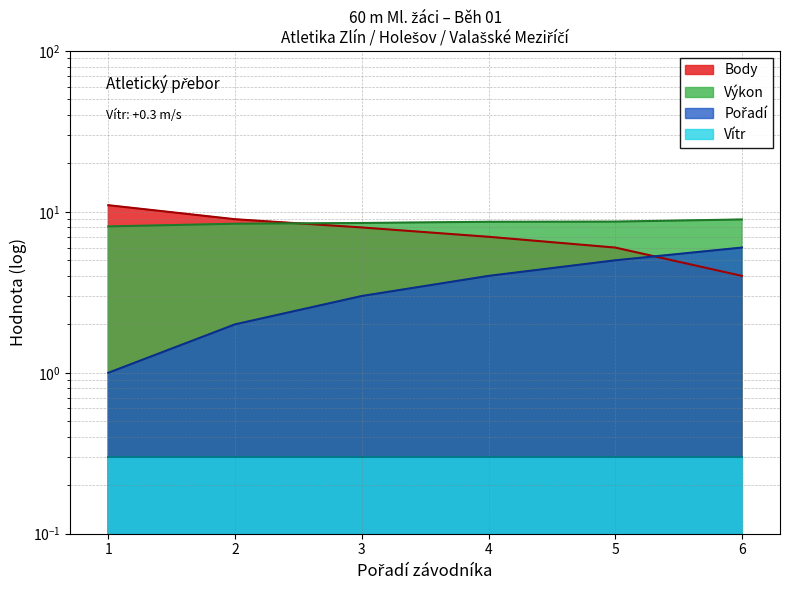

What is the difference between the Pořadí values at 3 and 4?

1.0